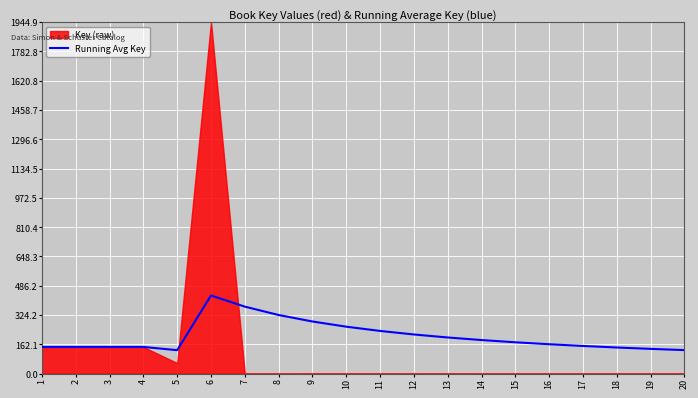

The value of Running Avg Key at 1 is 147.4. True or false?

True